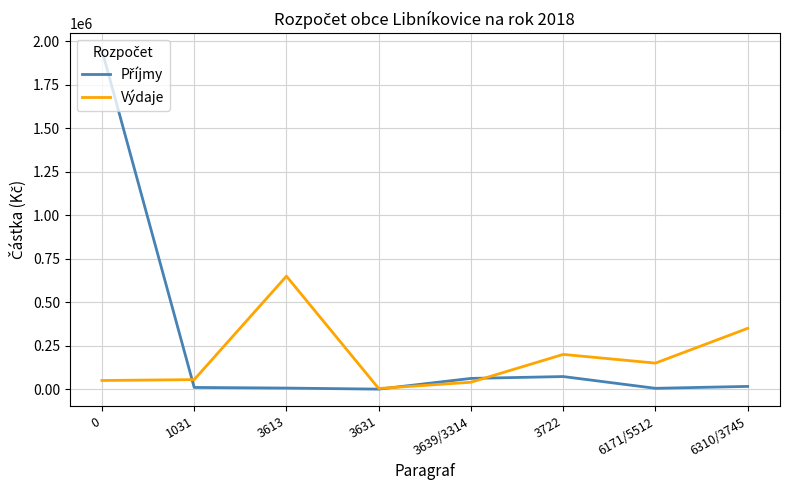

At which label does Výdaje reach its peak?

3613